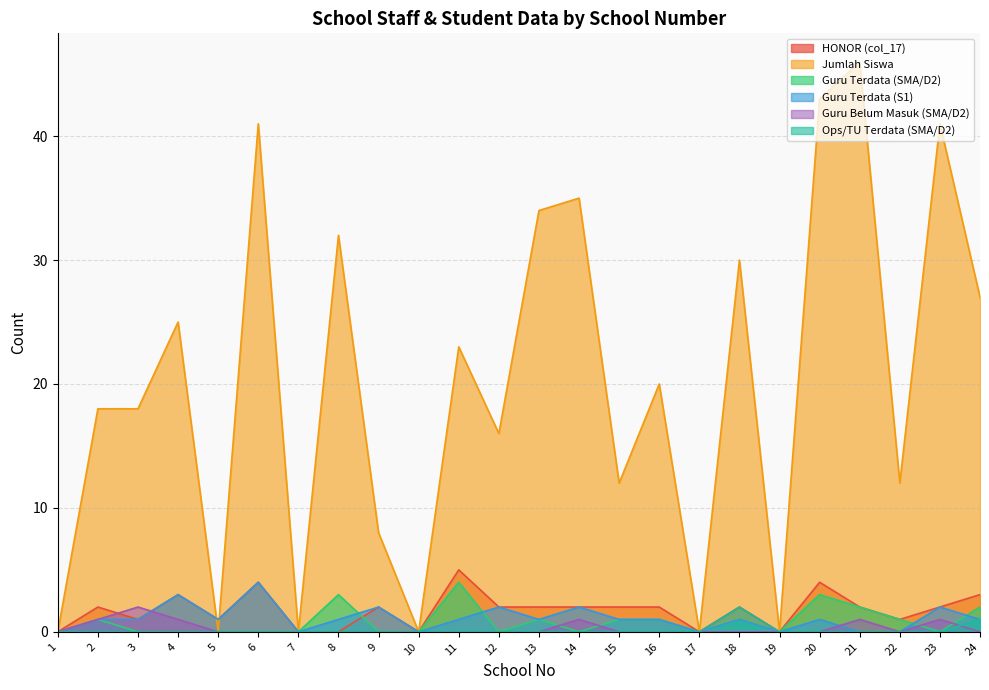

How many intersections are there between HONOR (col_17) and Guru Terdata (SMA/D2)?

1